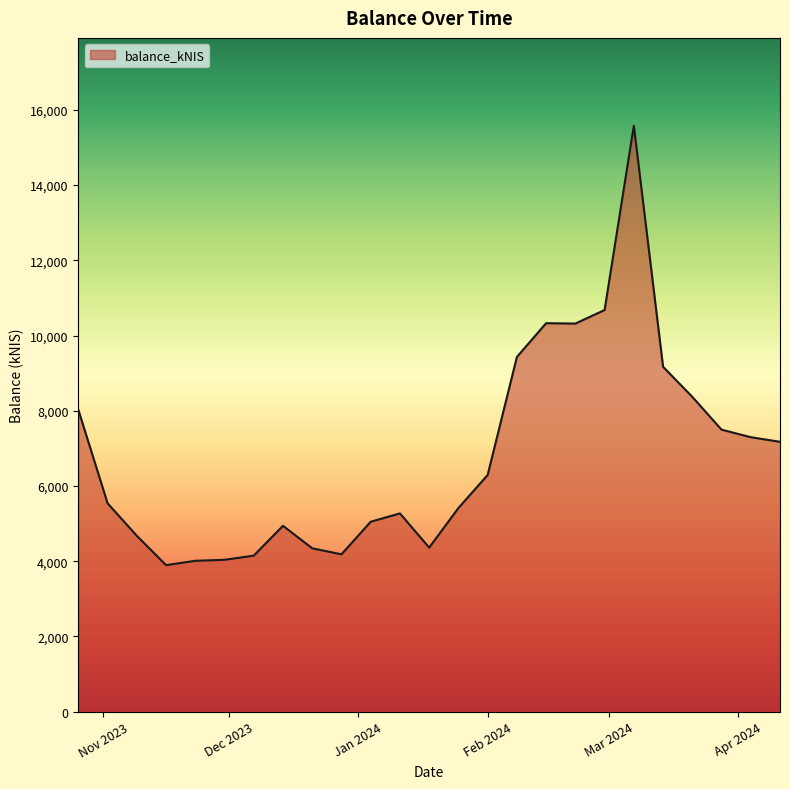

What is the difference between the maximum and minimum values?

11683.4